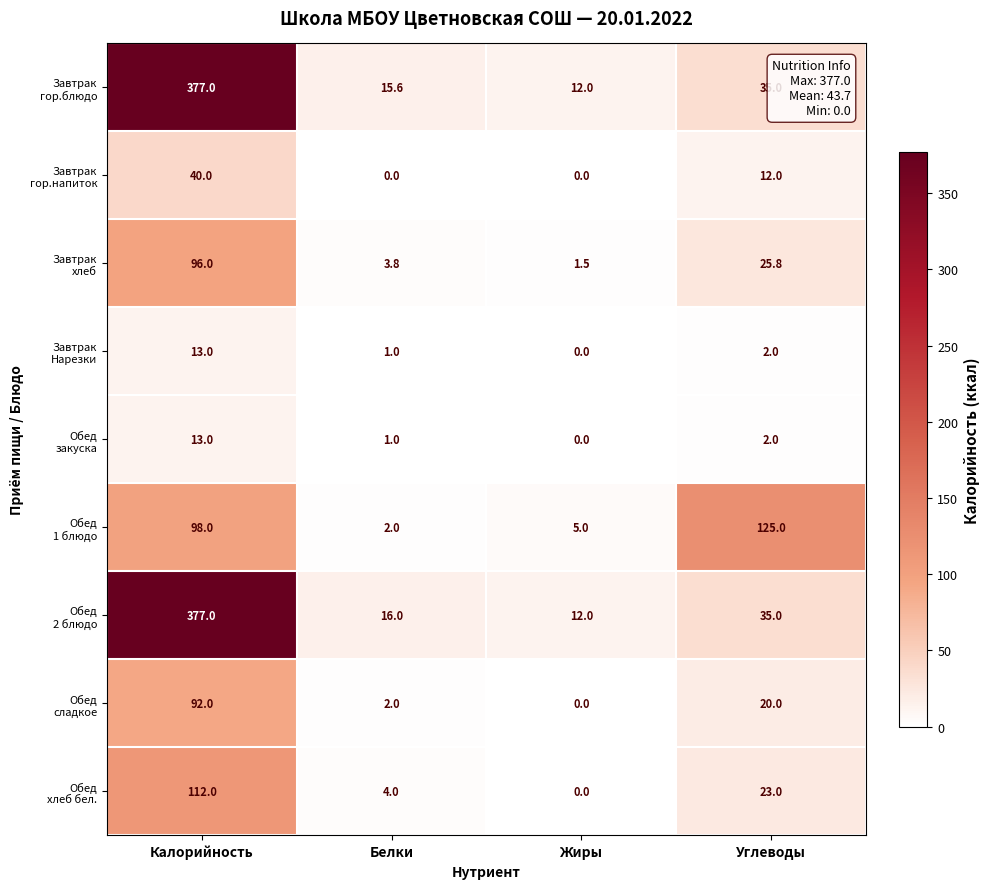

At how many categories does at least one series exceed 371?

1